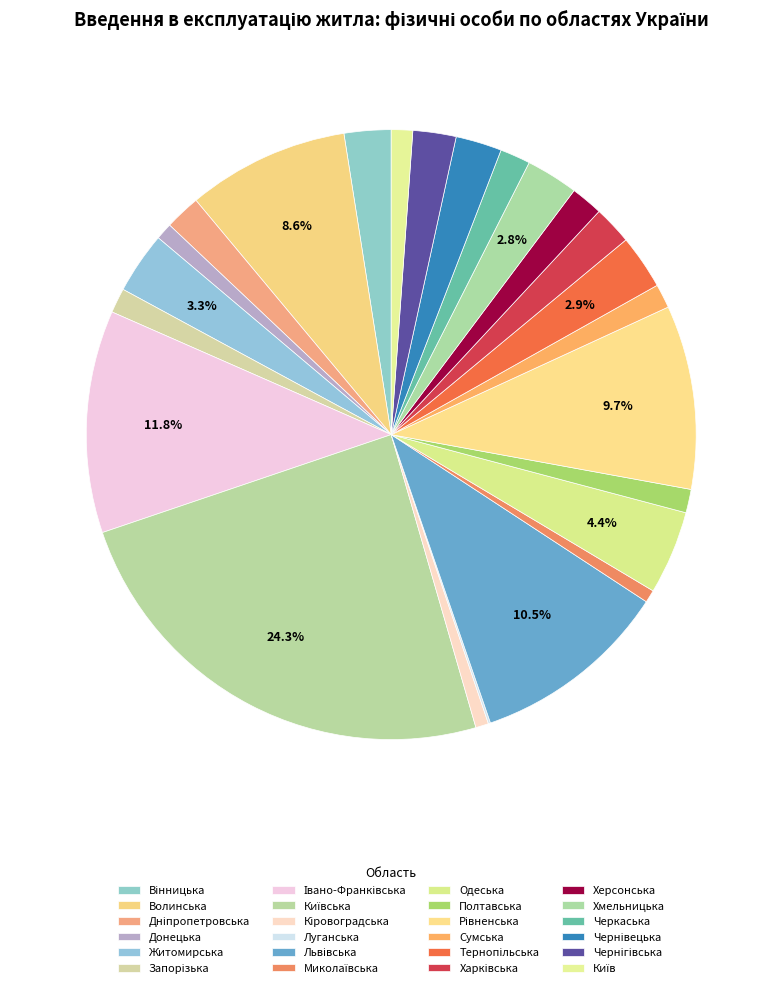

Which slice is the smallest?

Луганська